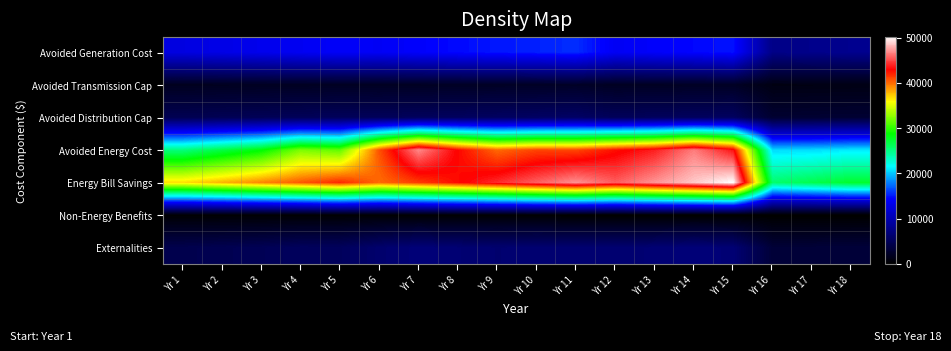

Reading left to right, list all the values displayed in this chart.

Avoided Generation Cost: Yr 1=12730.3	Yr 2=13048.6	Yr 3=13374.8	Yr 4=13709.2	Yr 5=14051.9	Yr 6=13906.7	Yr 7=14254.3	Yr 8=14610.7	Yr 9=14976.0	Yr 10=15271.1	Yr 11=15625.8	Yr 12=13847.8	Yr 13=14194.0	Yr 14=14520.9	Yr 15=14883.9	Yr 16=7668.7	Yr 17=7860.4	Yr 18=8056.9
Avoided Transmission Cap: Yr 1=1838.5	Yr 2=1884.4	Yr 3=1931.5	Yr 4=1979.8	Yr 5=2029.3	Yr 6=2008.4	Yr 7=2058.6	Yr 8=2110.1	Yr 9=2162.8	Yr 10=2205.4	Yr 11=2256.7	Yr 12=1999.9	Yr 13=2049.8	Yr 14=2097.1	Yr 15=2149.5	Yr 16=1107.5	Yr 17=1135.2	Yr 18=1163.6
Avoided Distribution Cap: Yr 1=4667.7	Yr 2=4784.4	Yr 3=4904.1	Yr 4=5026.7	Yr 5=5152.3	Yr 6=5099.1	Yr 7=5226.6	Yr 8=5357.2	Yr 9=5491.1	Yr 10=5599.4	Yr 11=5729.4	Yr 12=5077.5	Yr 13=5204.4	Yr 14=5324.3	Yr 15=5457.4	Yr 16=2811.8	Yr 17=2882.1	Yr 18=2954.2
Avoided Energy Cost: Yr 1=25136.8	Yr 2=26732.8	Yr 3=28442.0	Yr 4=32116.7	Yr 5=31301.6	Yr 6=40677.3	Yr 7=46817.3	Yr 8=42830.1	Yr 9=40013.2	Yr 10=41042.5	Yr 11=40976.6	Yr 12=42542.2	Yr 13=43784.6	Yr 14=46478.9	Yr 15=43447.2	Yr 16=20518.4	Yr 17=20574.2	Yr 18=21002.1
Energy Bill Savings: Yr 1=36647.9	Yr 2=37894.0	Yr 3=39182.4	Yr 4=40514.6	Yr 5=41892.1	Yr 6=39958.2	Yr 7=41316.8	Yr 8=42721.6	Yr 9=44174.1	Yr 10=45627.7	Yr 11=47038.9	Yr 12=45547.1	Yr 13=47095.8	Yr 14=48568.4	Yr 15=50219.7	Yr 16=25640.6	Yr 17=26512.4	Yr 18=27413.8
Non-Energy Benefits: Yr 1=244.2	Yr 2=244.2	Yr 3=244.2	Yr 4=244.2	Yr 5=244.2	Yr 6=244.2	Yr 7=244.2	Yr 8=244.2	Yr 9=244.2	Yr 10=244.2	Yr 11=0.0	Yr 12=0.0	Yr 13=0.0	Yr 14=0.0	Yr 15=0.0	Yr 16=0.0	Yr 17=0.0	Yr 18=0.0
Externalities: Yr 1=4437.3	Yr 2=4645.0	Yr 3=4865.2	Yr 4=5283.2	Yr 5=5253.5	Yr 6=6169.1	Yr 7=6835.7	Yr 8=6490.8	Yr 9=6264.3	Yr 10=6411.8	Yr 11=6458.9	Yr 12=6346.7	Yr 13=6523.3	Yr 14=6842.1	Yr 15=6593.8	Yr 16=3210.6	Yr 17=3245.2	Yr 18=3317.7